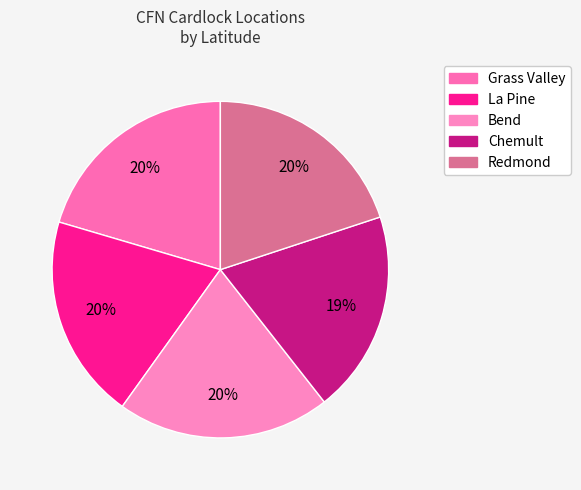

How many slices are in this pie chart?

5